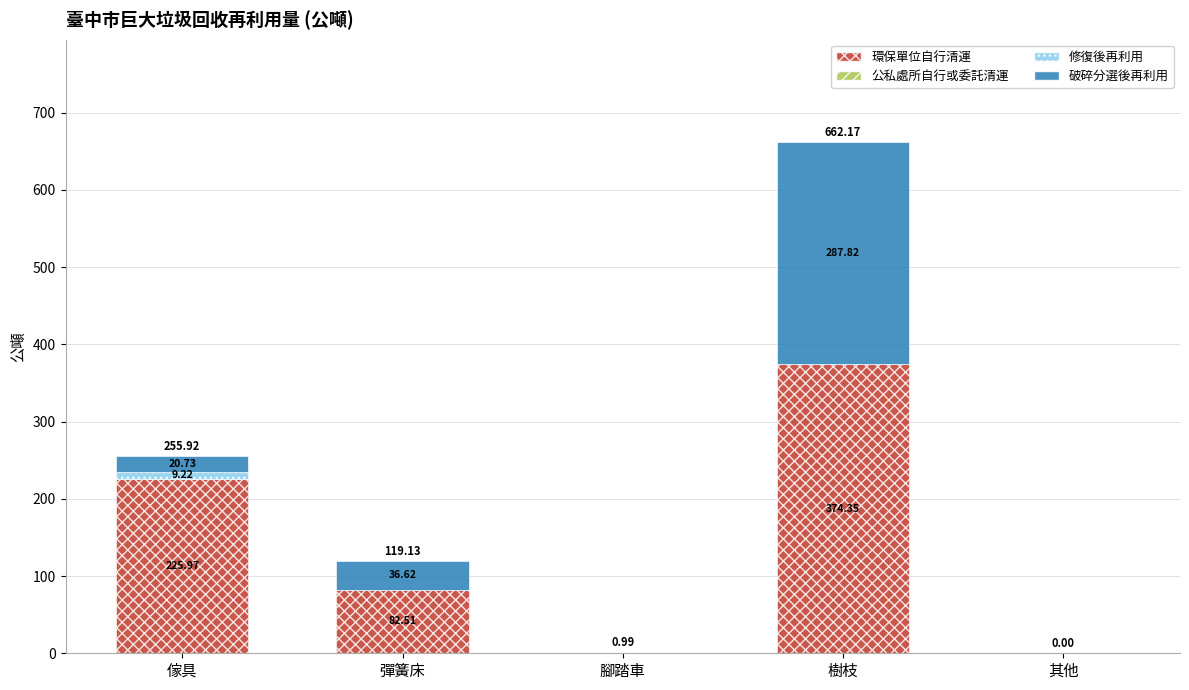

At which label does 環保單位自行清運 reach its peak?

樹枝